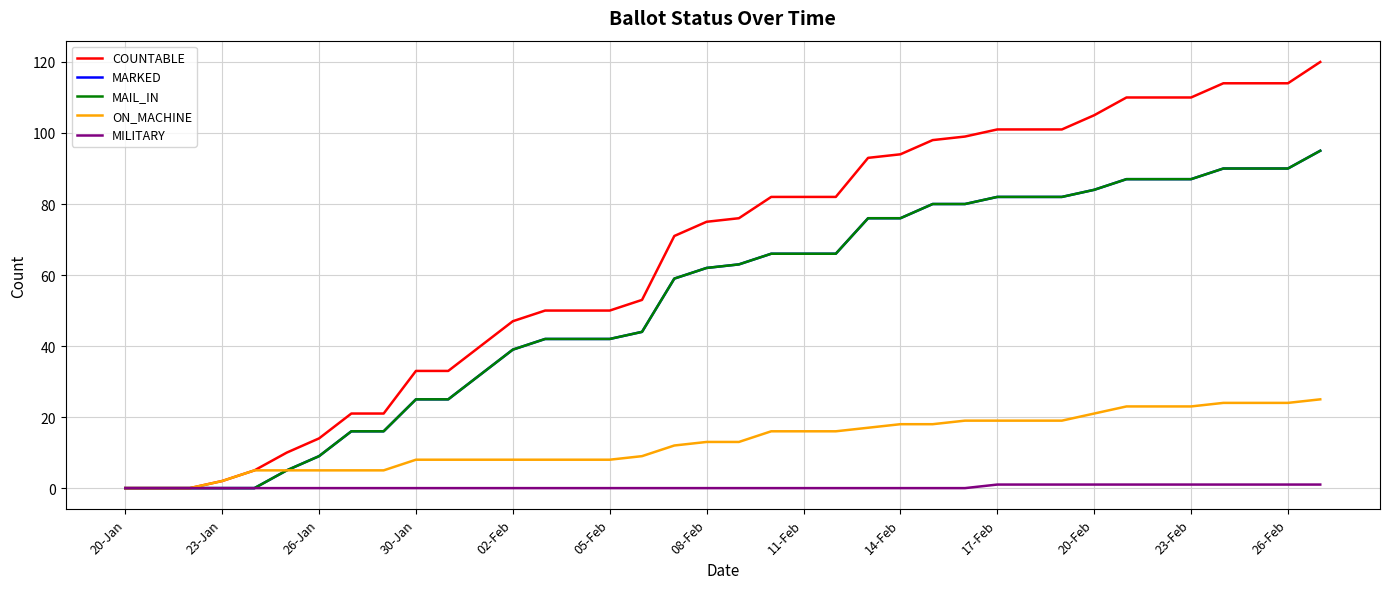

Does the chart display data point markers on the line(s)?

No